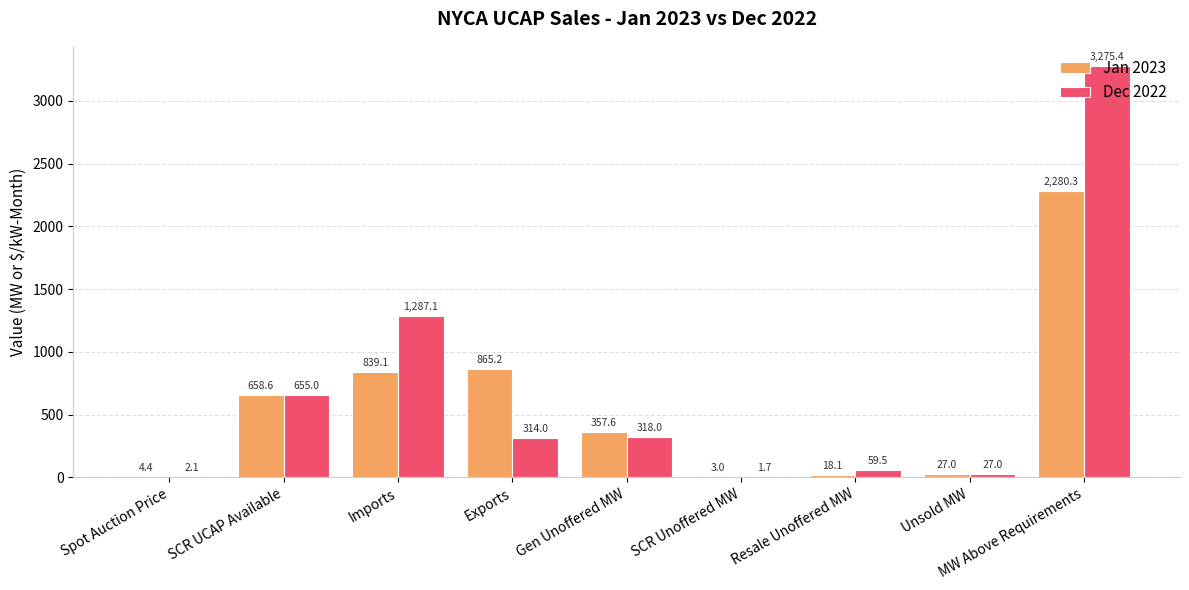

What is the maximum value shown in the chart?

3275.4